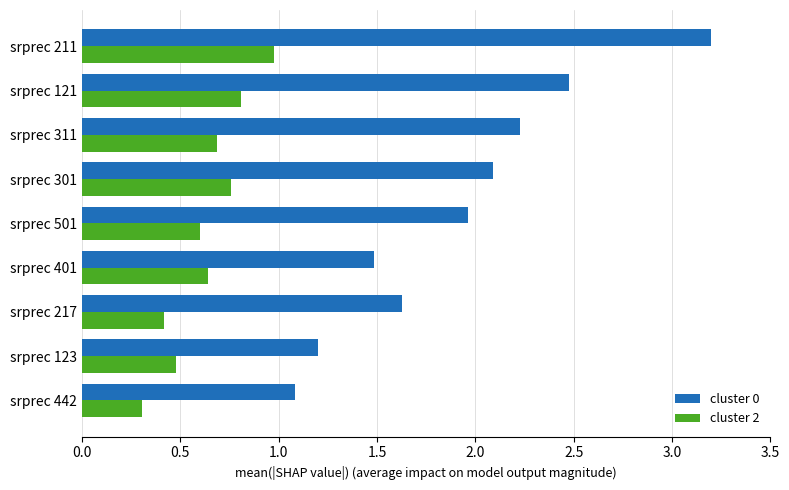

What are all the series names shown in the legend?

cluster 0, cluster 2